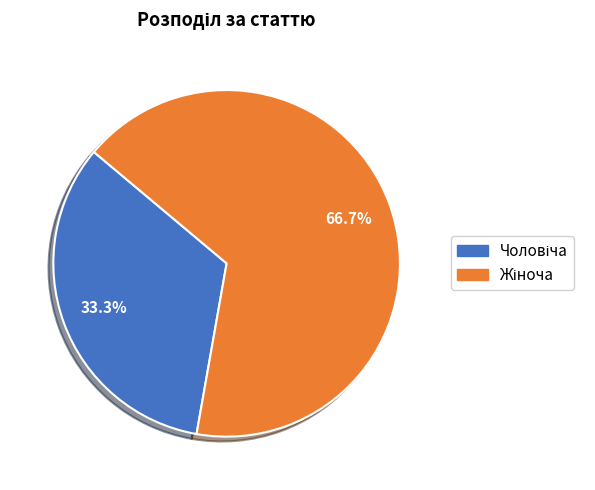

To the nearest percent, what is the difference between the largest and smallest slice percentages?

33%